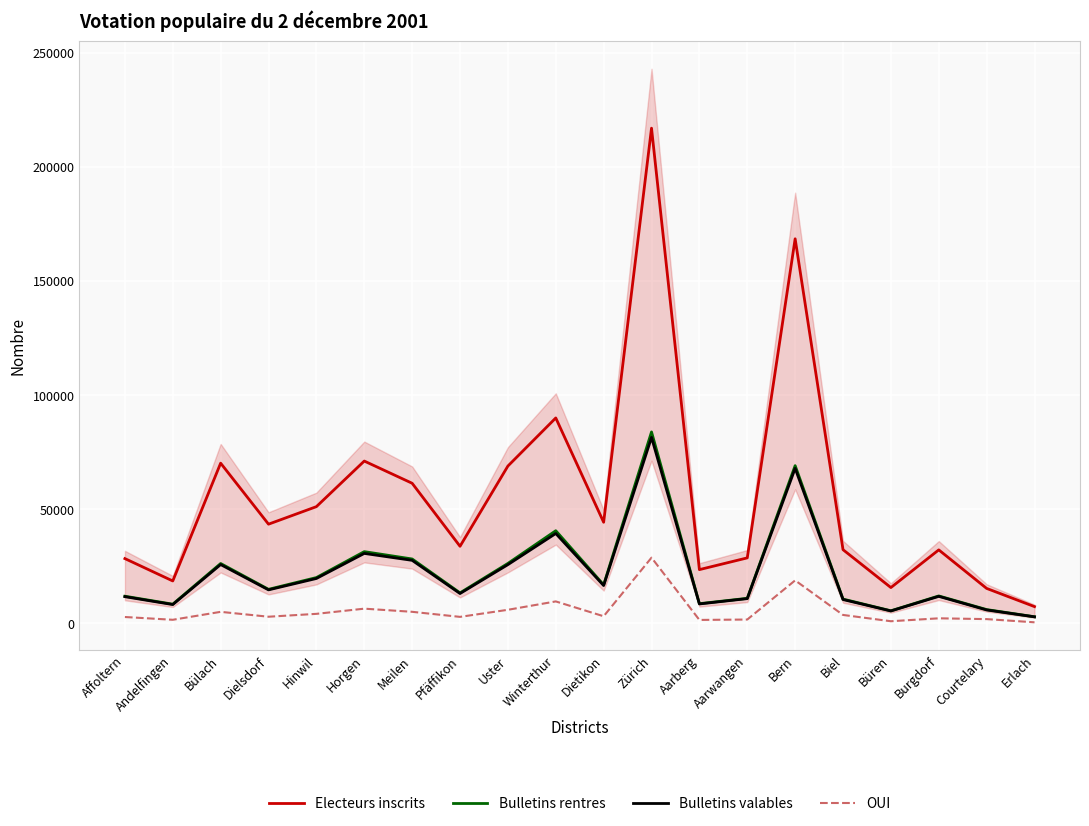

What is the sum of the Bulletins rentres values at Hinwil and Burgdorf?

32043